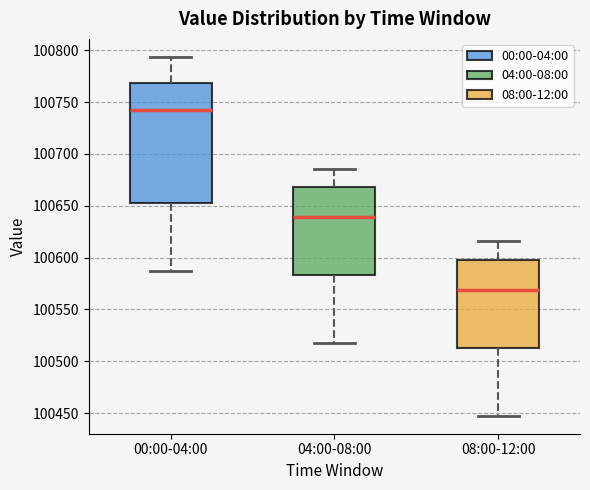

Reading left to right, transcribe this box plot: for each box, give where its median line is, the range the box spans, and where its two whiskers end, as read against the y-axis. The values are not printed on the chart, so give them approximately, as read against the axis.

00:00-04:00: median 100740, box 100655 to 100770, whiskers 100585 to 100795
04:00-08:00: median 100640, box 100585 to 100670, whiskers 100515 to 100685
08:00-12:00: median 100570, box 100515 to 100600, whiskers 100445 to 100615